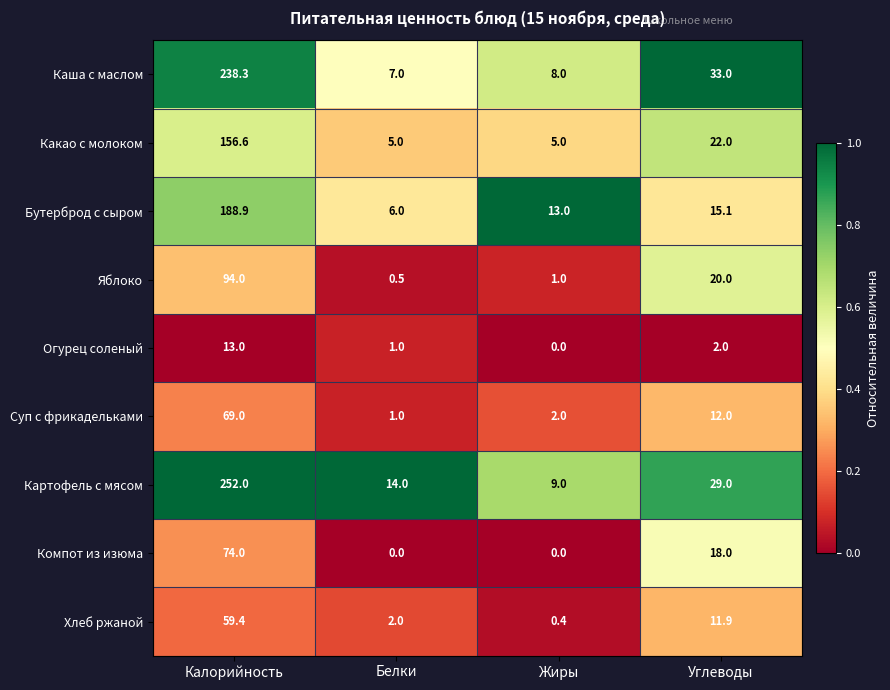

The Бутерброд с сыром series shows 188.9 at Калорийность. True or false?

True